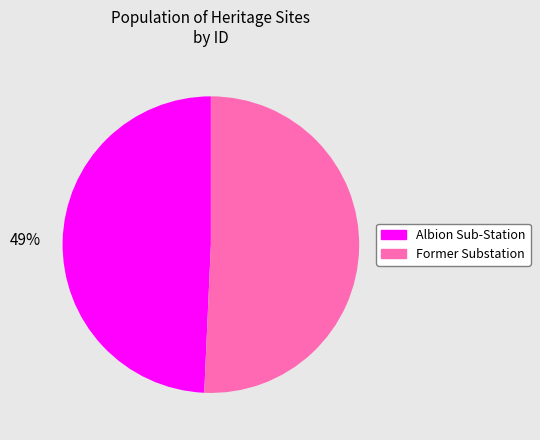

True or false: Albion Sub-Station accounts for 63% of the total.

False